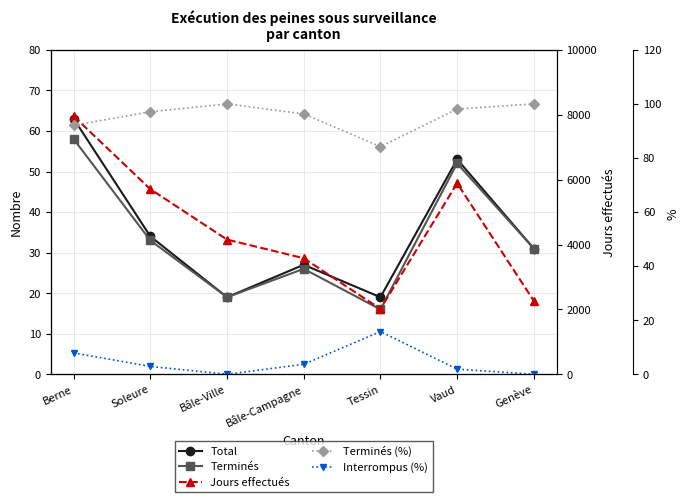

Does the chart have visible grid lines?

Yes